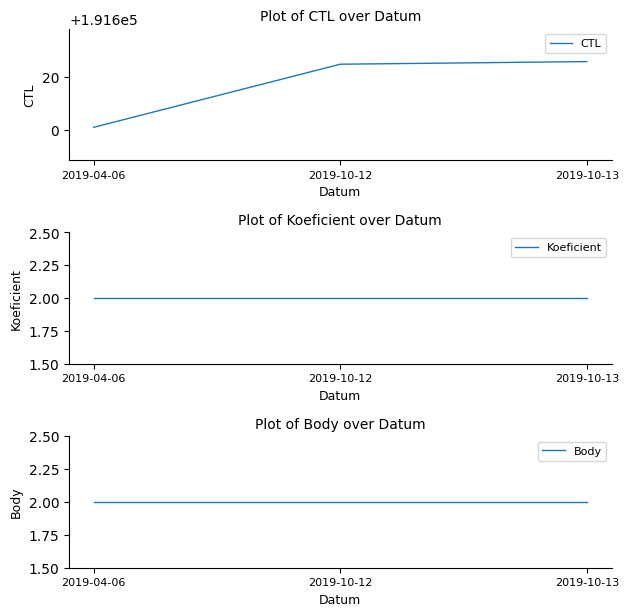

Rank the categories by CTL value from highest to lowest.

2019-10-13, 2019-10-12, 2019-04-06